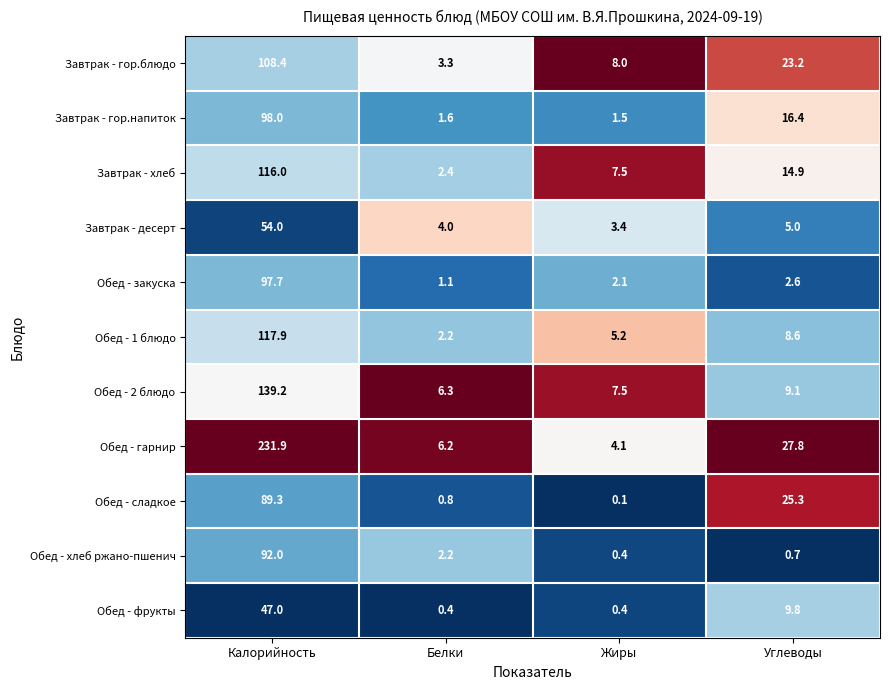

At which category is the sum across all series the highest?

Калорийность